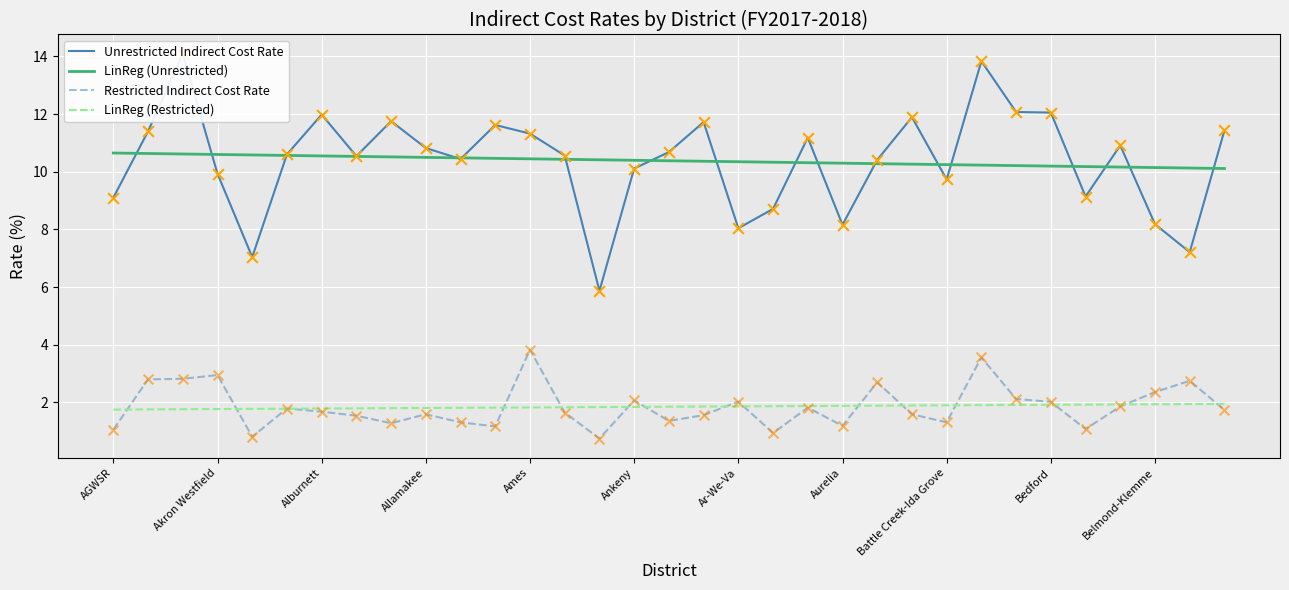

Which series reaches the maximum Y coordinate?

Unrestricted Indirect Cost Rate